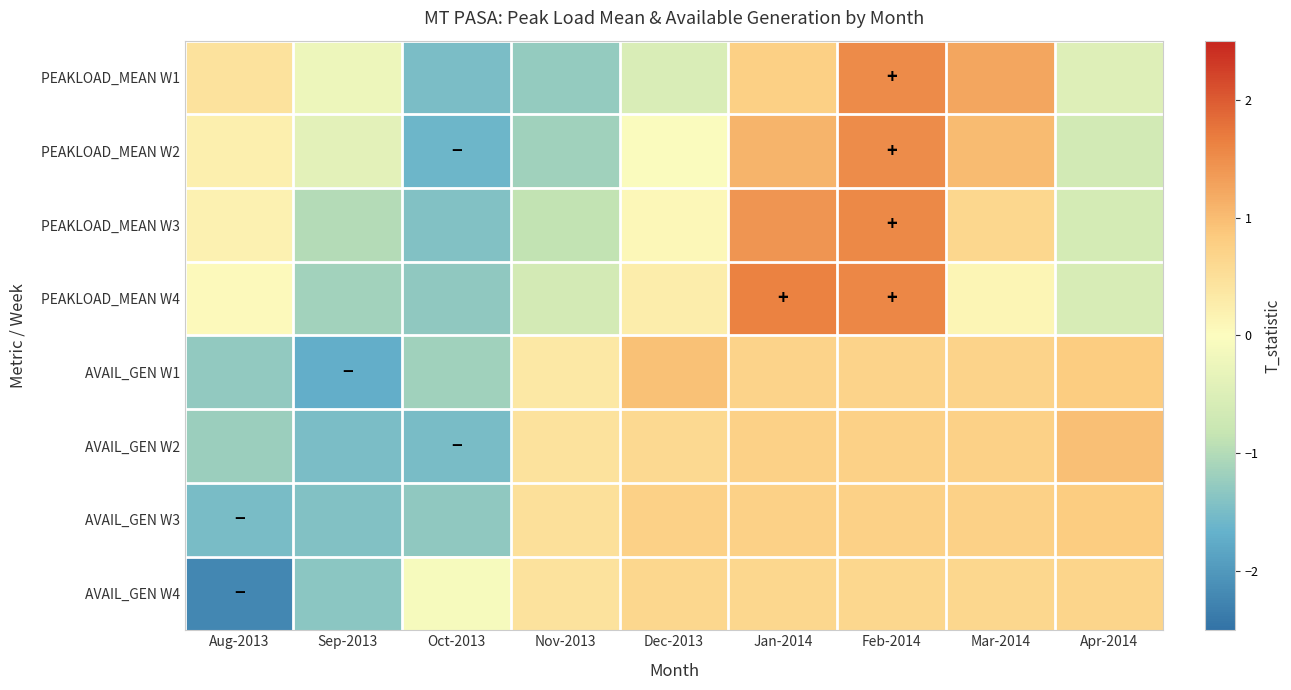

What is the spread (max minus min) of values at Aug-2013?

2.7